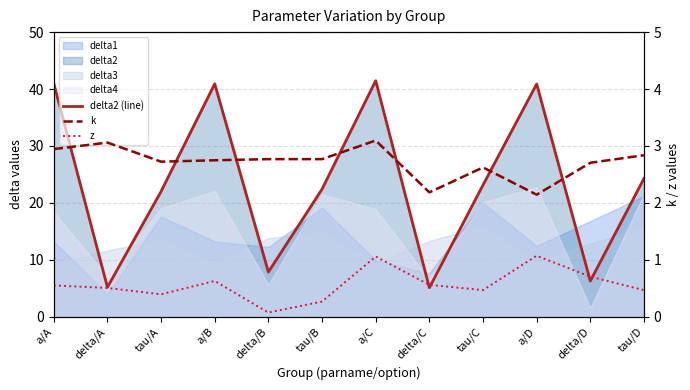

True or false: k has a value of 1.4 at delta/D.

False